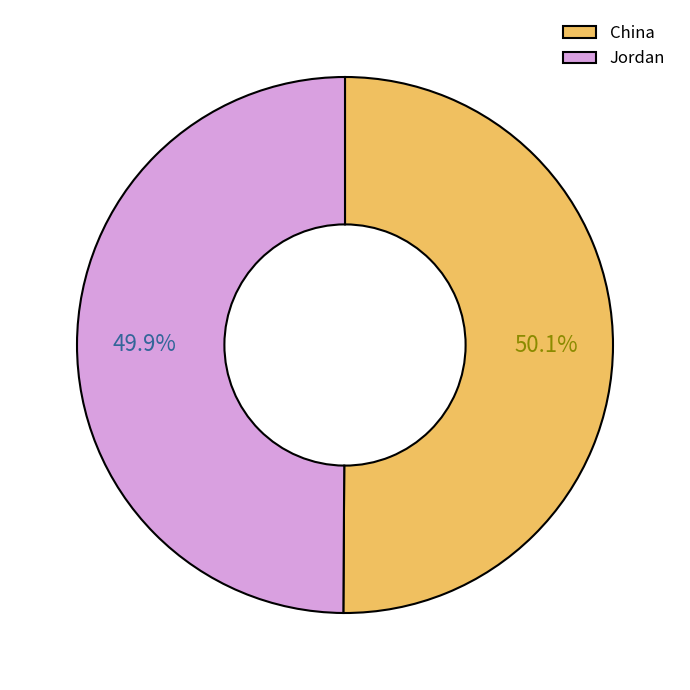

Is there a majority slice in this chart?

Yes